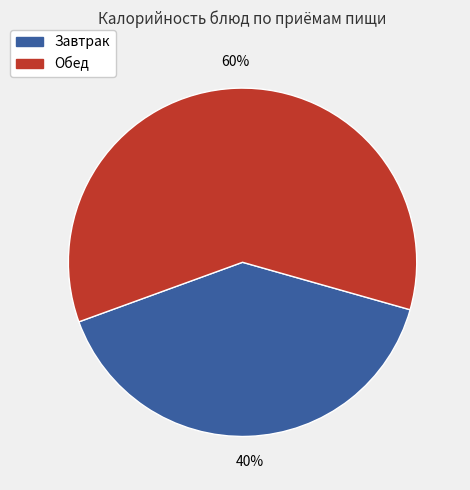

Is there any slice that represents more than half of the pie?

Yes